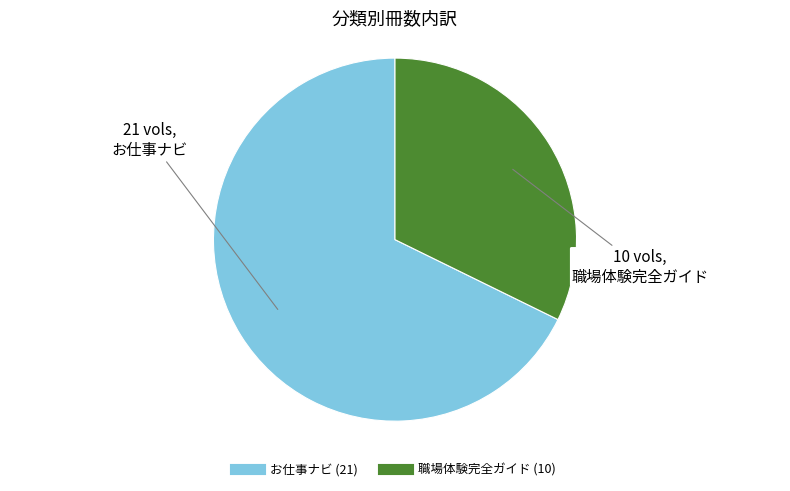

The お仕事ナビ slice represents 61% of the pie. True or false?

False